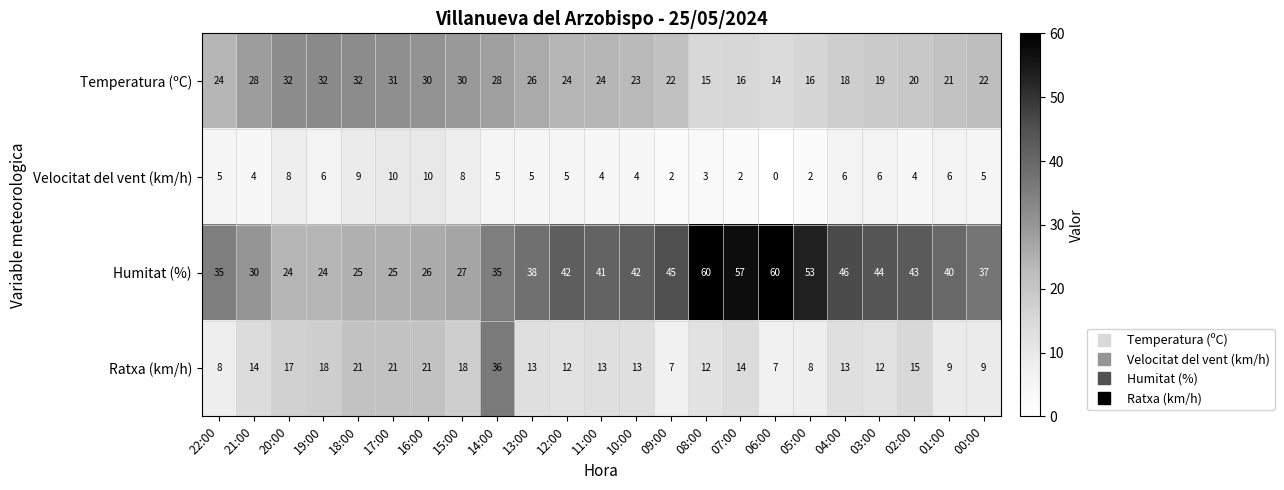

Rank the series at 01:00 from lowest to highest value.

Velocitat del vent (km/h), Ratxa (km/h), Temperatura (ºC), Humitat (%)